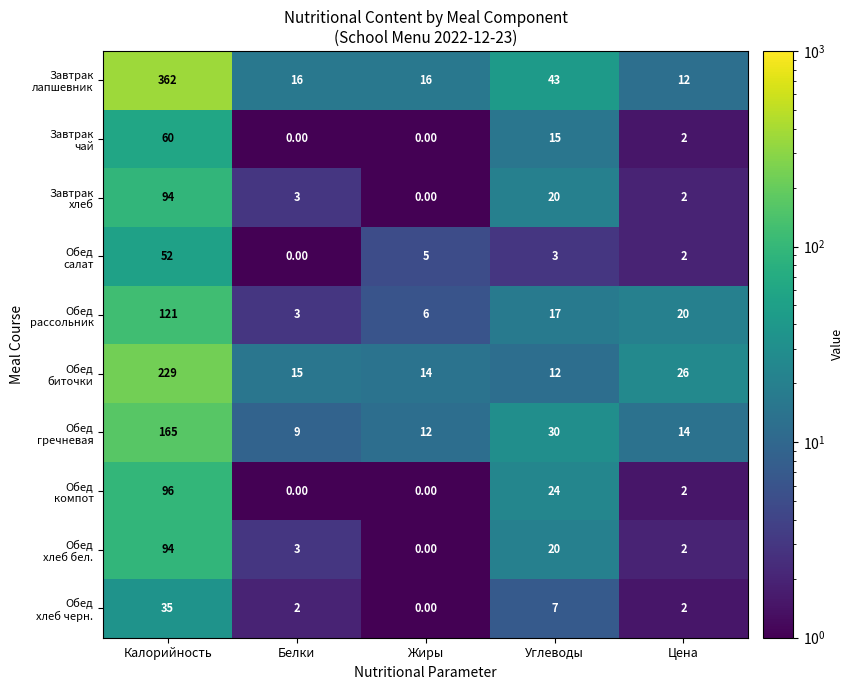

Which category has the highest value across all series?

Калорийность